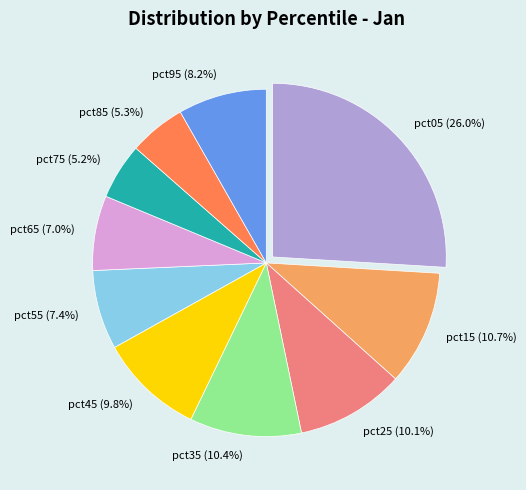

Do pct85 (5.3%) and pct95 (8.2%) together represent more than half of the pie?

No